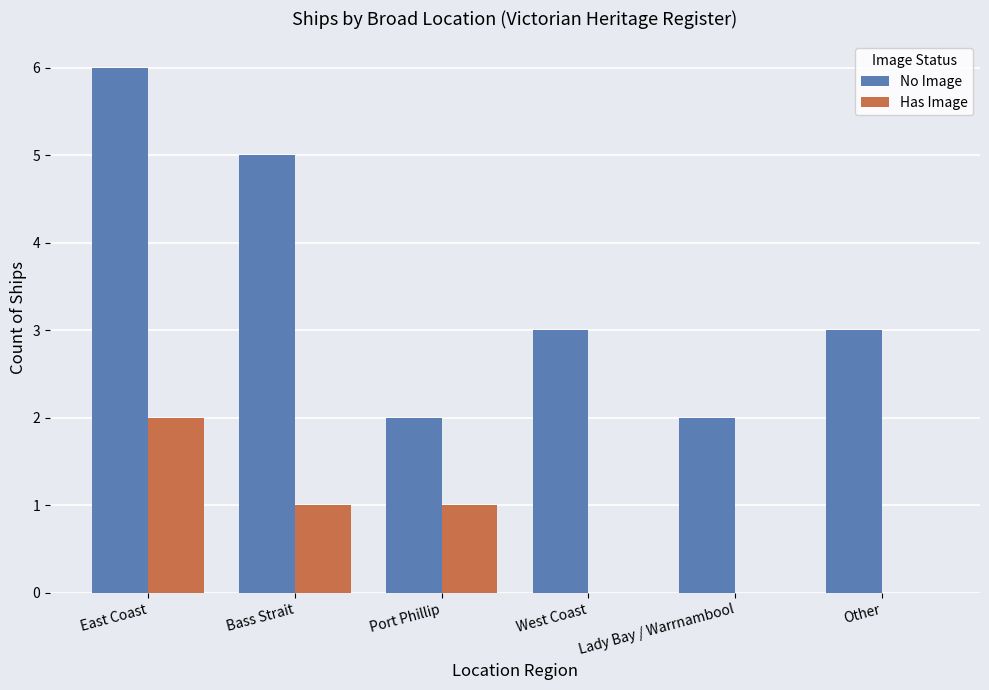

Count the number of data series in this chart.

2